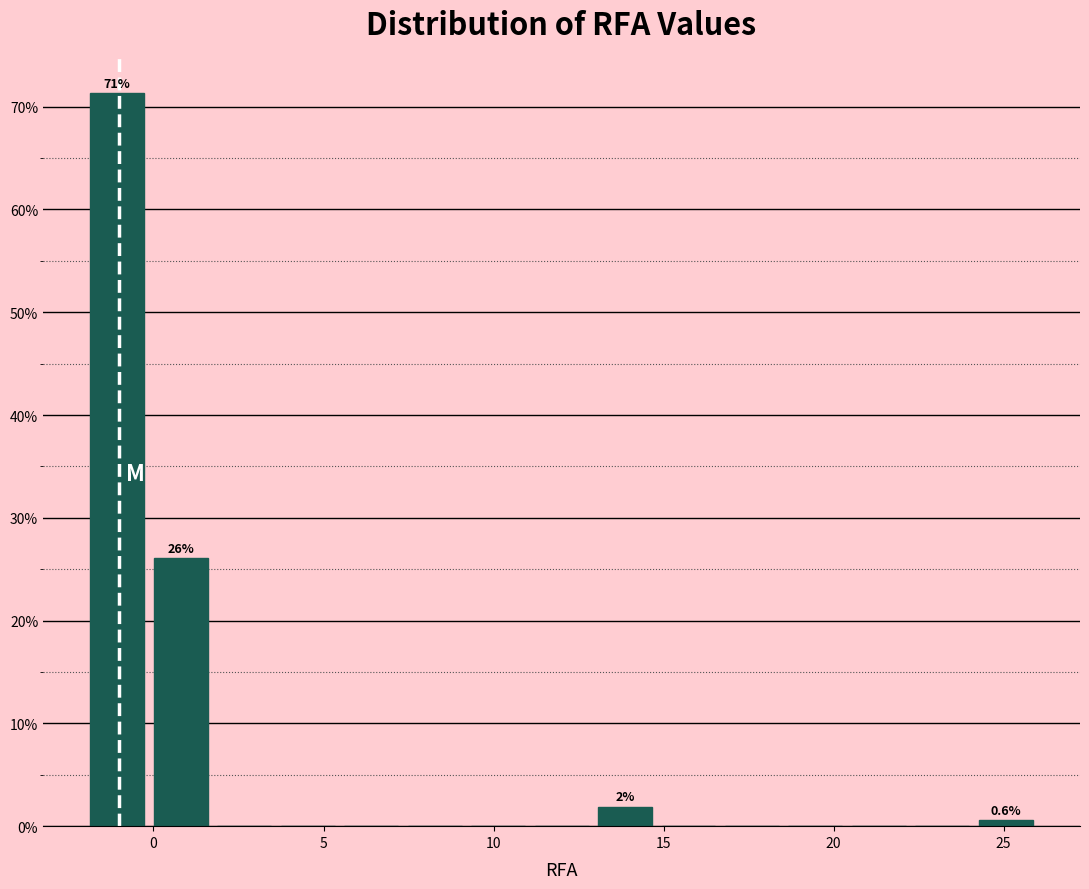

Around what value on the x-axis is the tallest bar? Give the approximate position of its centre, as read against the axis.

-1.0